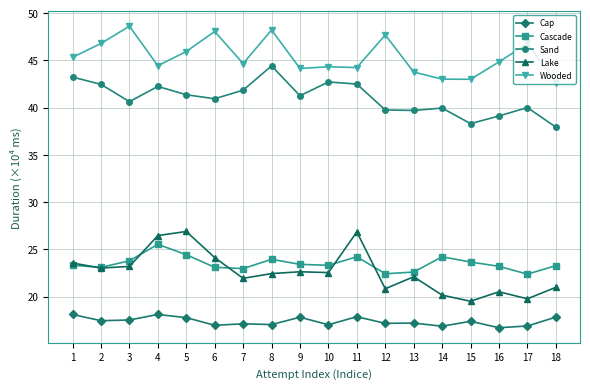

Is the value of Cap at 16 greater than the value of Cascade at 11?

No